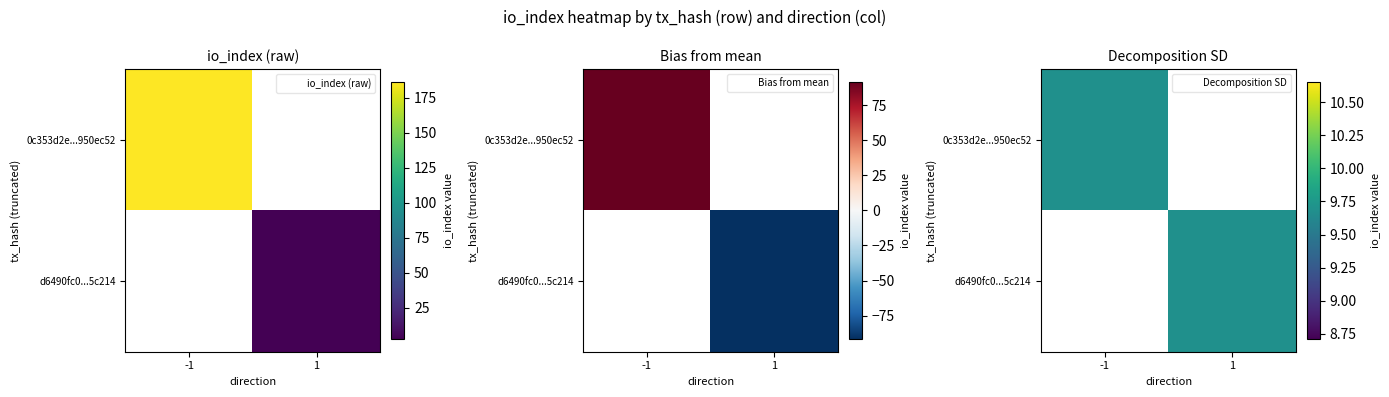

Rank the series by their average value, from lowest to highest.

d6490fc02b62bc7ae7e2f82633f8a2063d5c214, 0c353d2e1e887d001947756814d534da950ec52